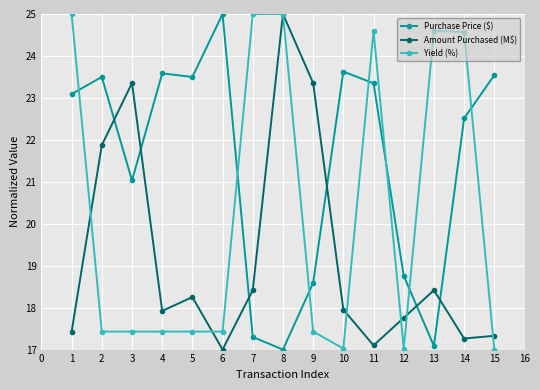

How many interior local peaks does the Amount Purchased (M$) series have?

4